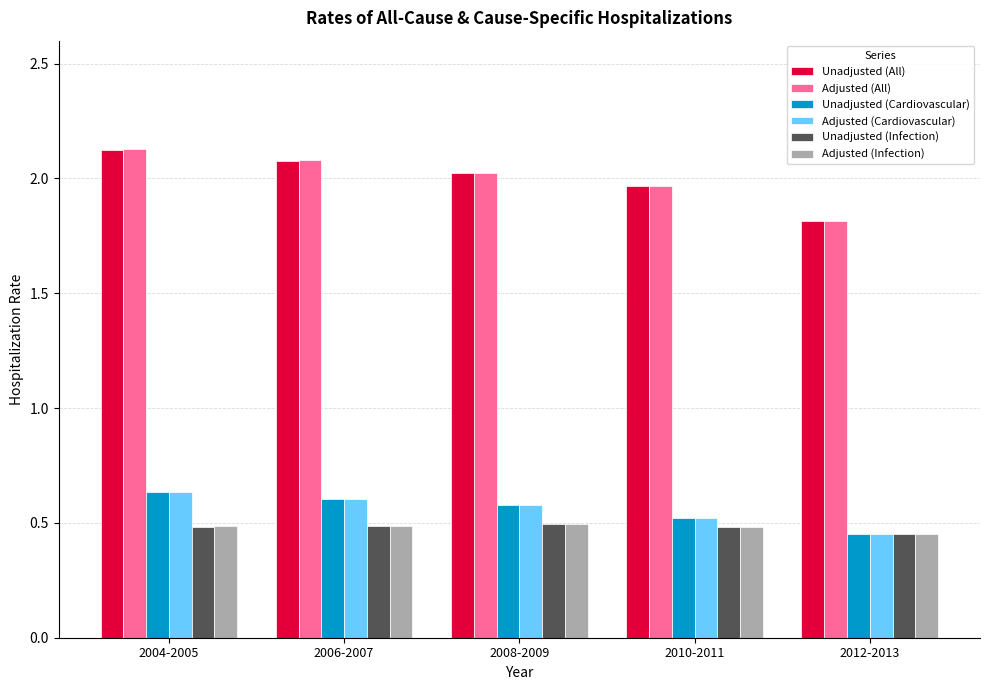

True or false: Unadjusted (Cardiovascular) has a value of 0.5 at 2010-2011.

True